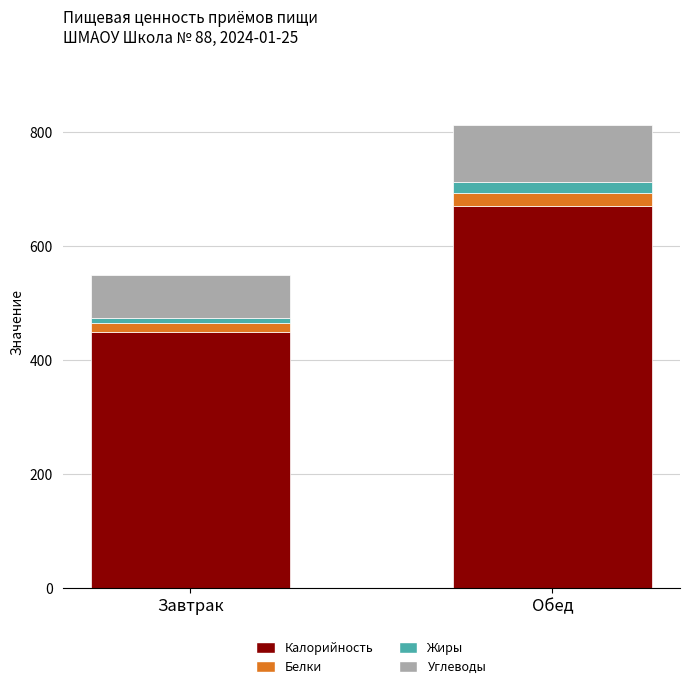

Read the Калорийность value at Обед.

670.2